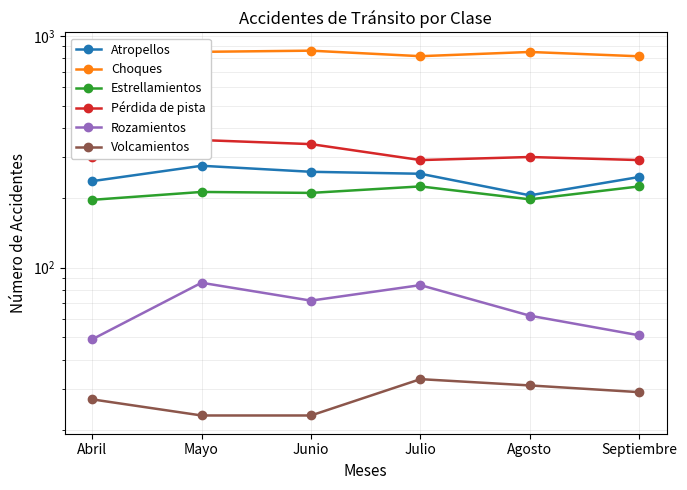

What are all the series names shown in the legend?

Atropellos, Choques, Estrellamientos, Pérdida de pista, Rozamientos, Volcamientos